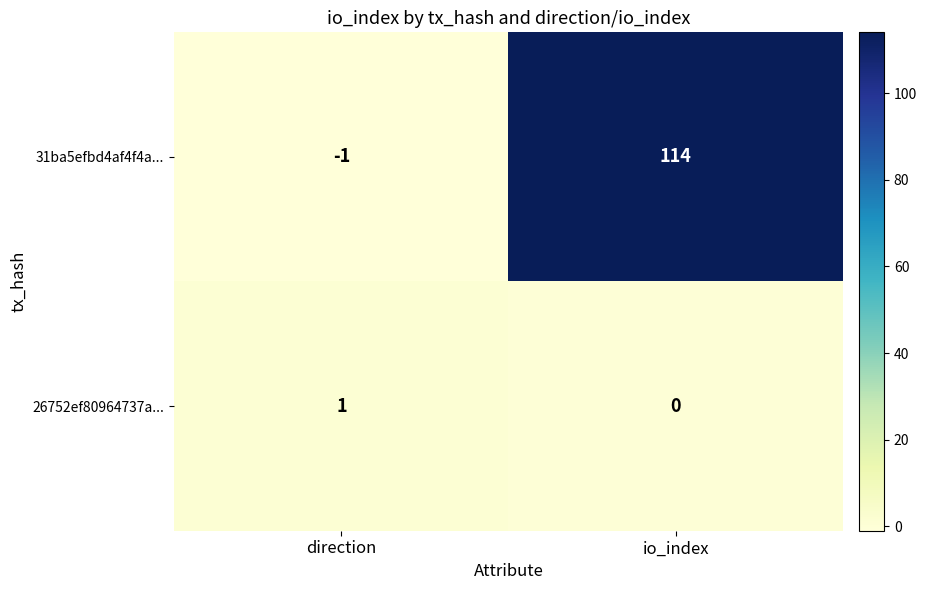

Which category has the lowest value across all series?

direction